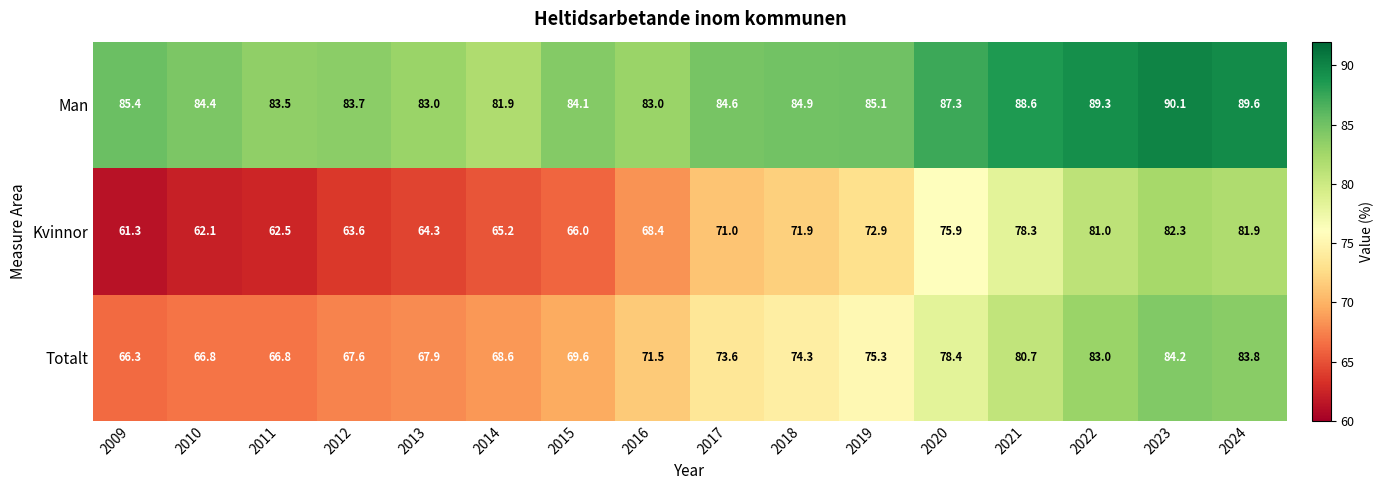

At which category is the sum across all series the highest?

2023